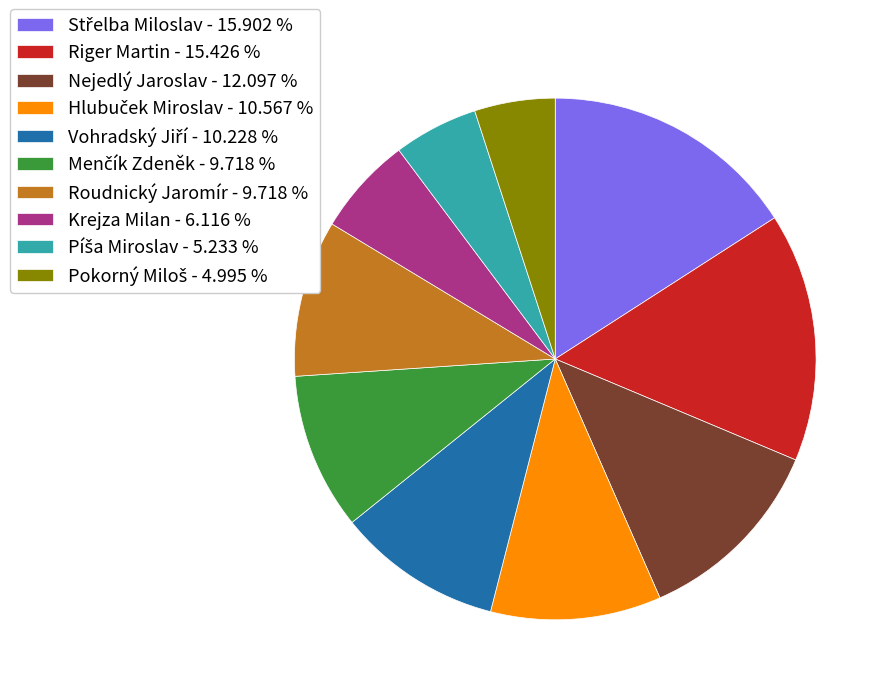

Does any single category account for the majority?

No